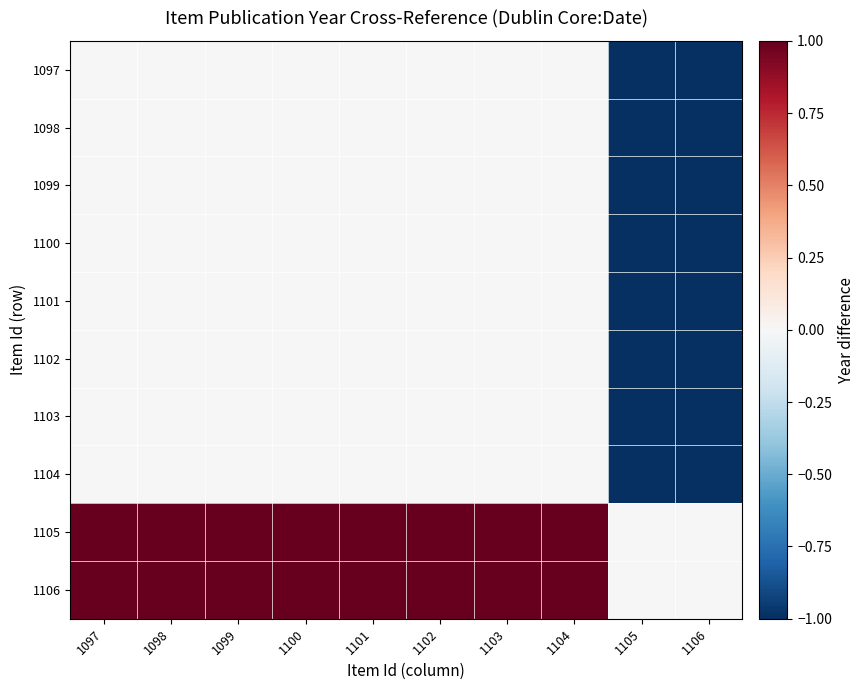

Which series has the largest range (max minus min)?

1097